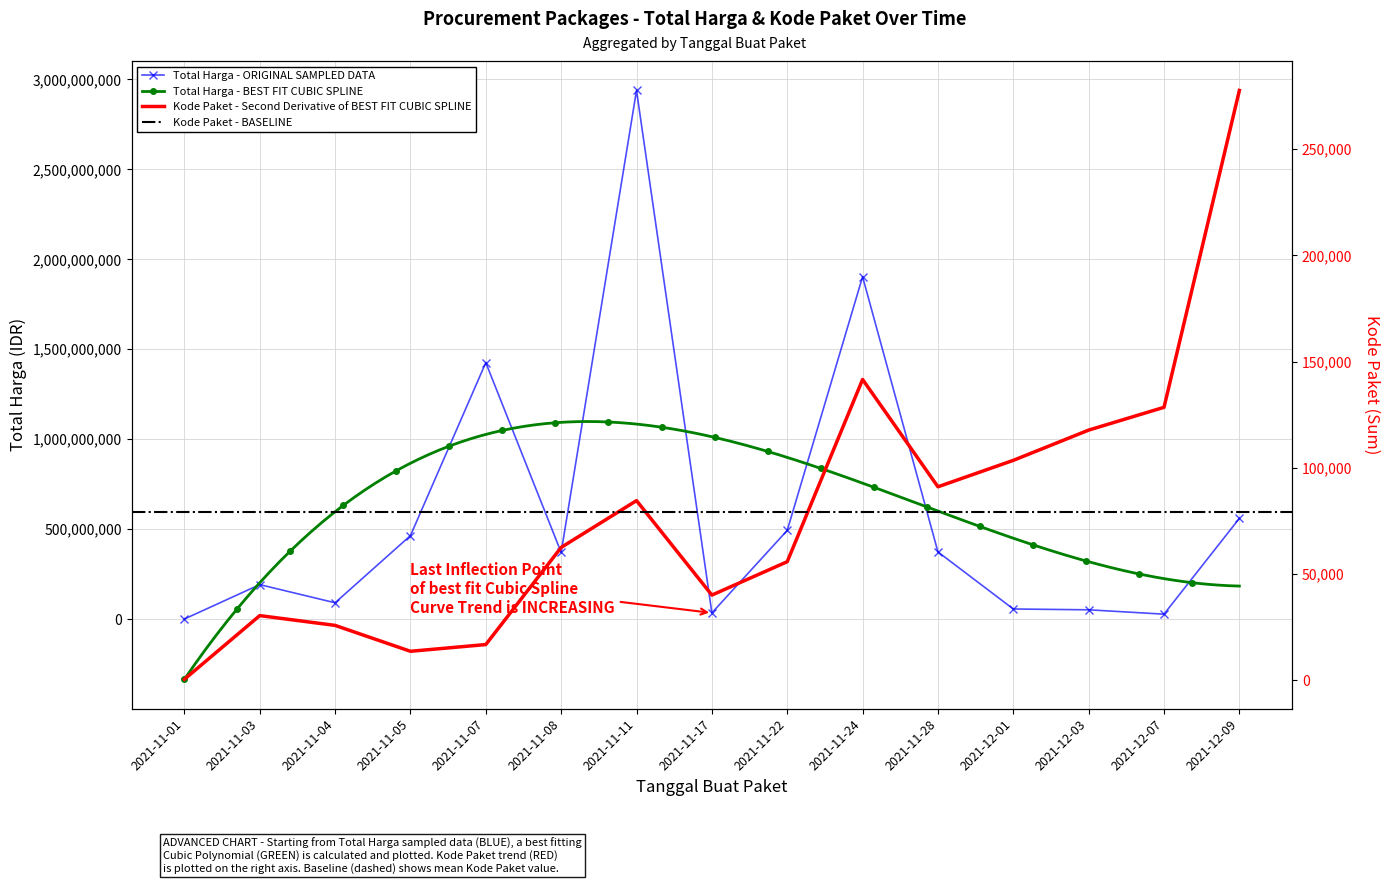

True or false: Total Harga and Kode Paket intersect in this chart.

False